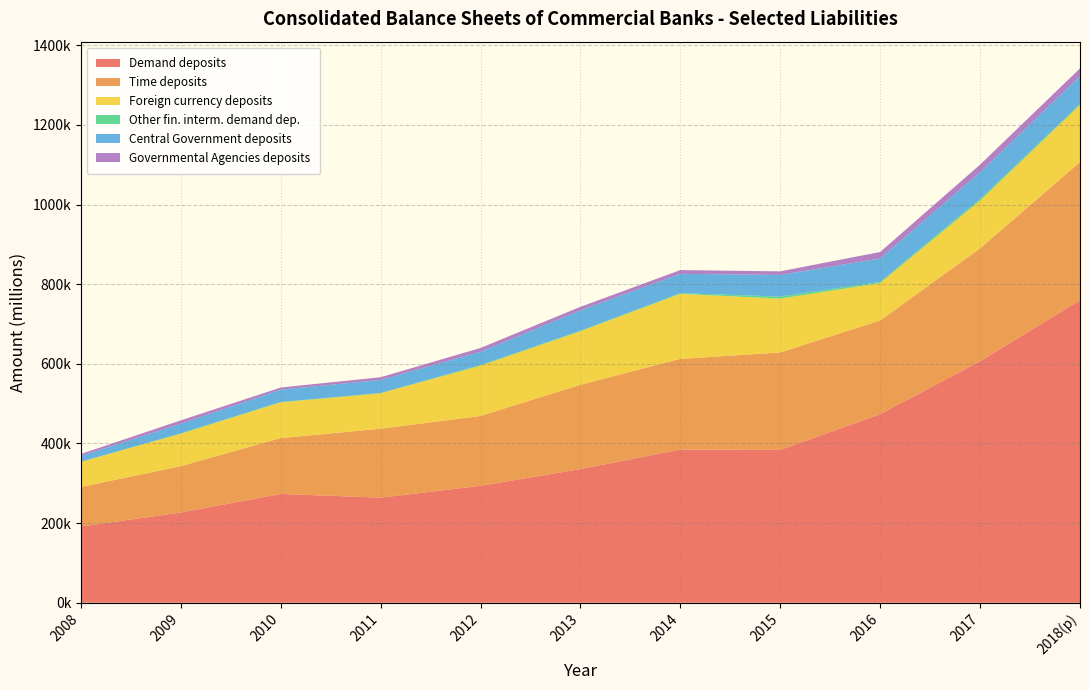

What position from the left is 2011?

4